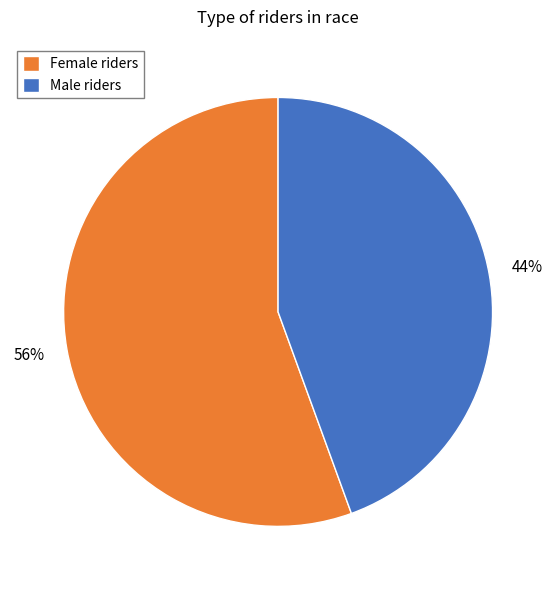

Is Female riders the majority of the pie?

Yes